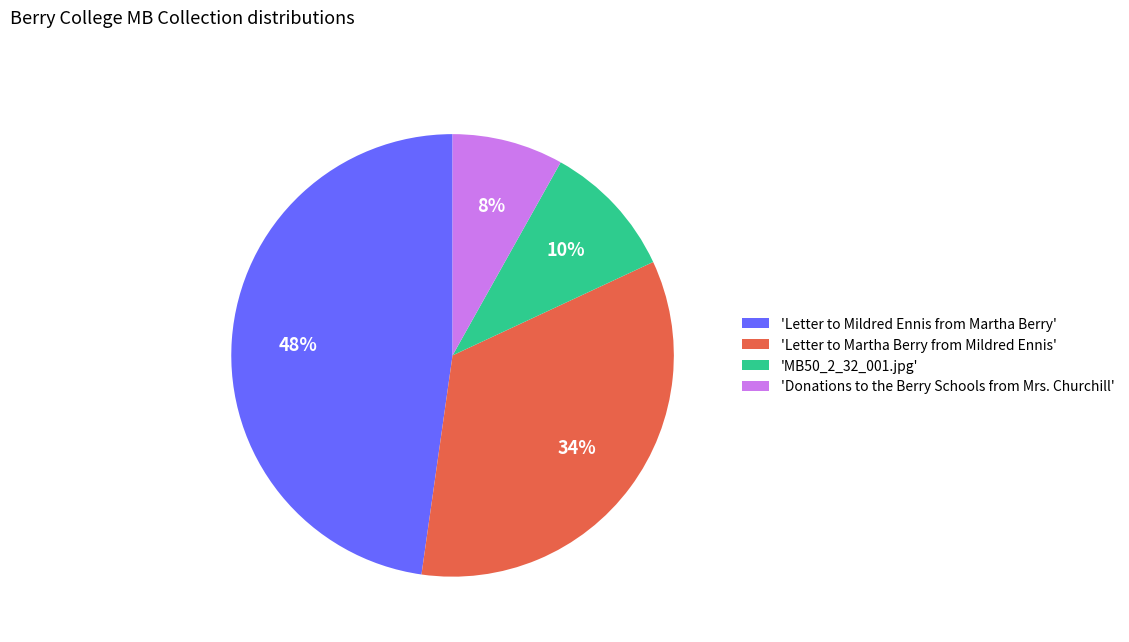

To the nearest percent, what portion does 'Letter to Mildred Ennis from Martha Berry' represent?

48%